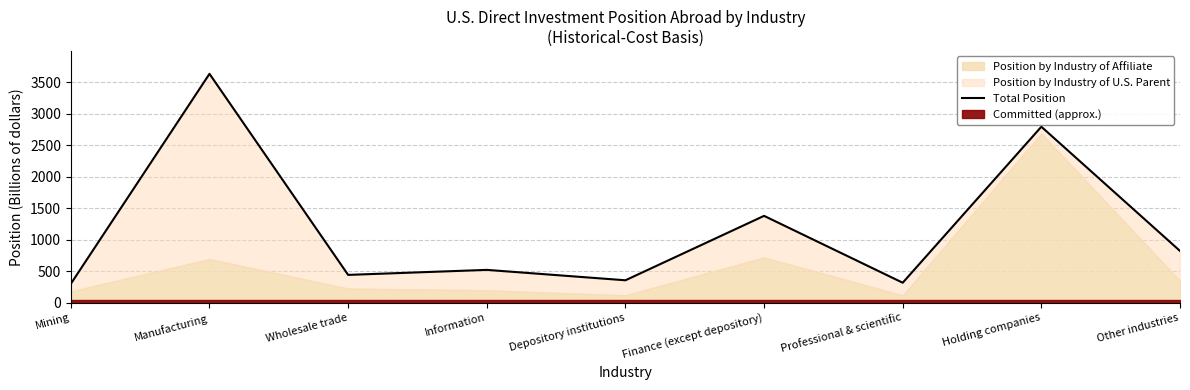

What is the label of the 1st point from the left?

Mining